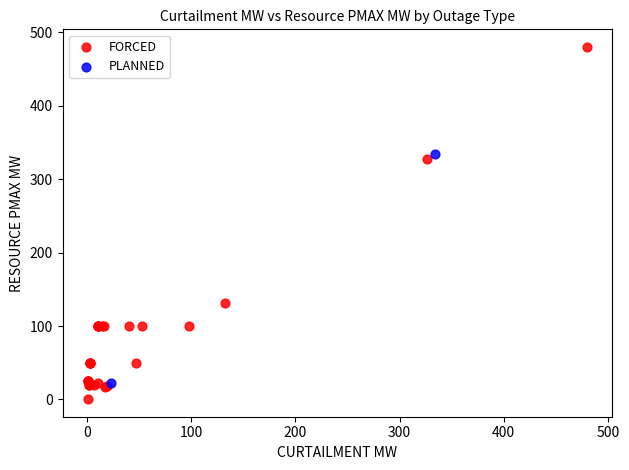

What are all the series names shown in the legend?

FORCED, PLANNED